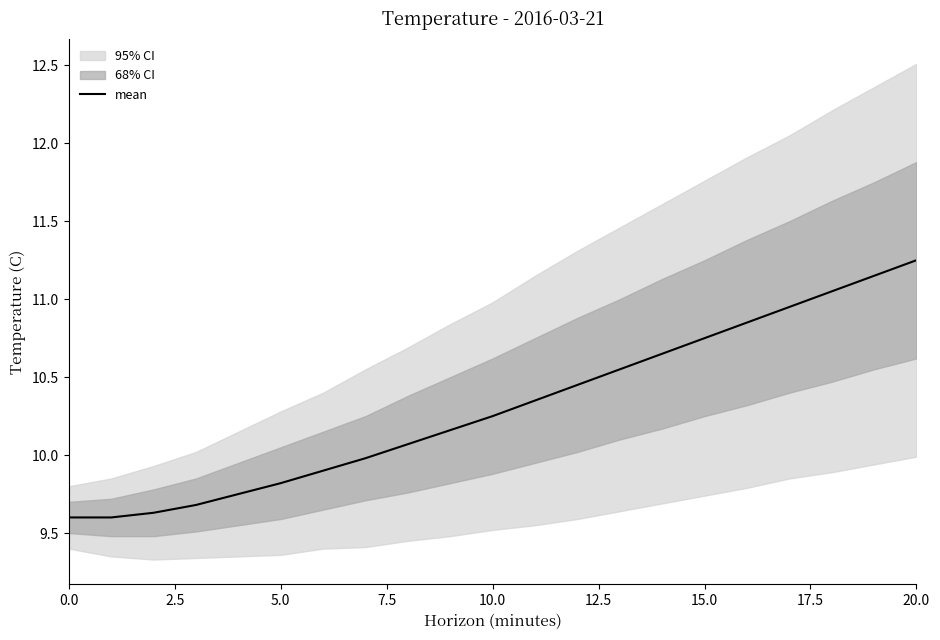

True or false: the data shows 2.2 at 7.5.

False